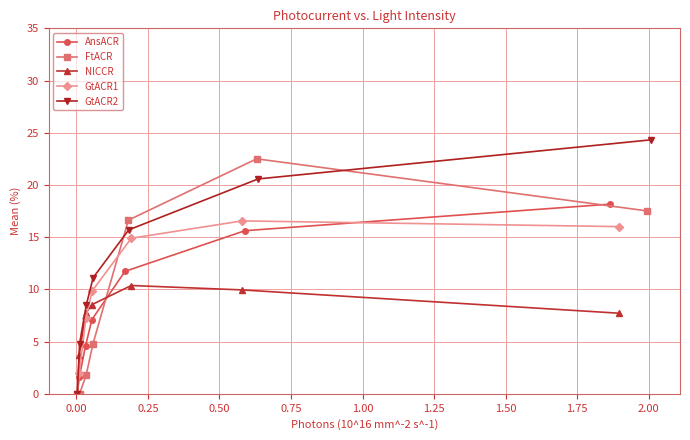

True or false: NlCCR has more than 0 points higher than both neighbors.

True